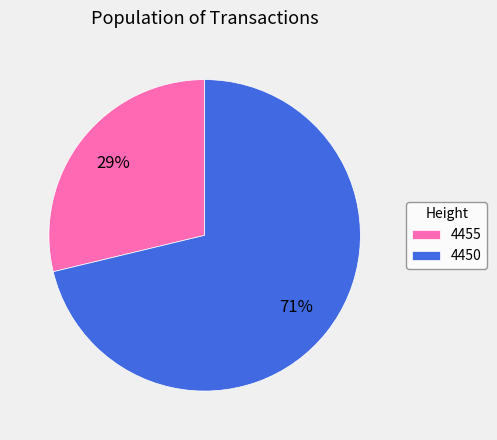

What is the largest slice in the pie chart?

4450